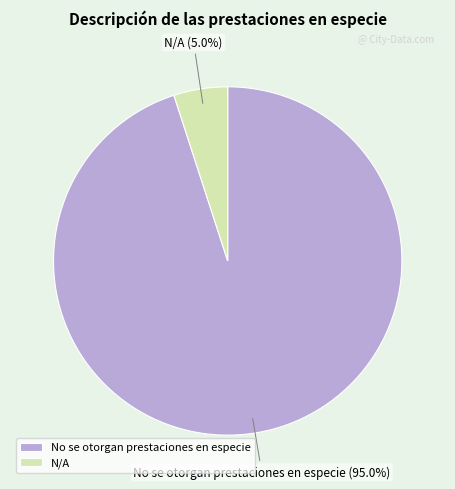

What is the largest slice in the pie chart?

No se otorgan prestaciones en especie